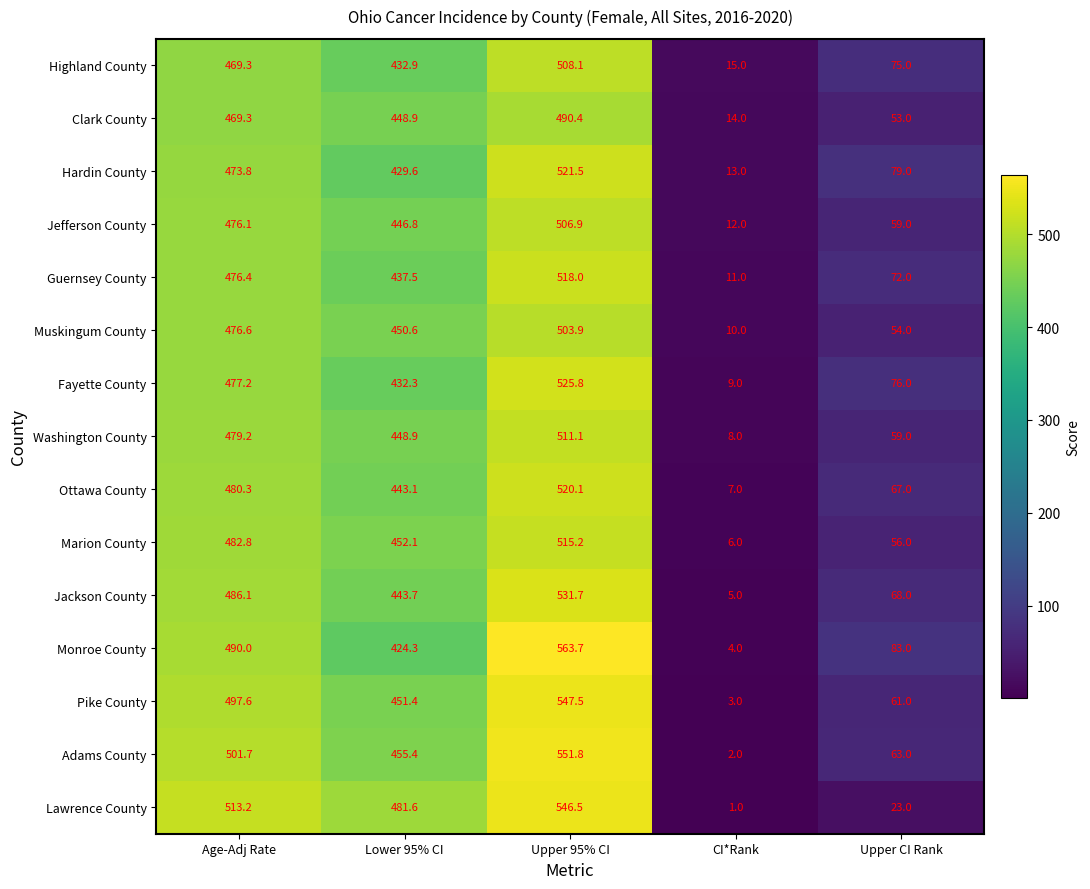

How many data points does each series have?

5